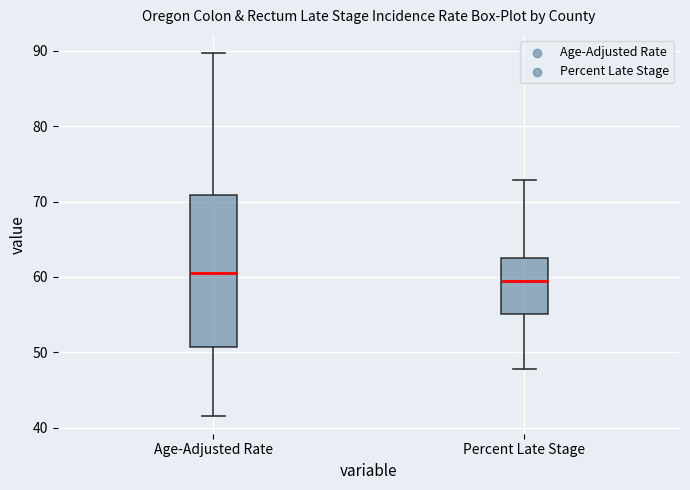

Which box has the highest median line?

Age-Adjusted Rate